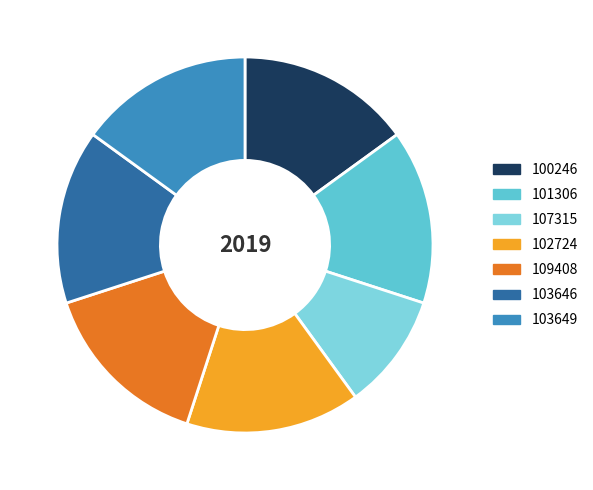

How many segments does this pie chart have?

7